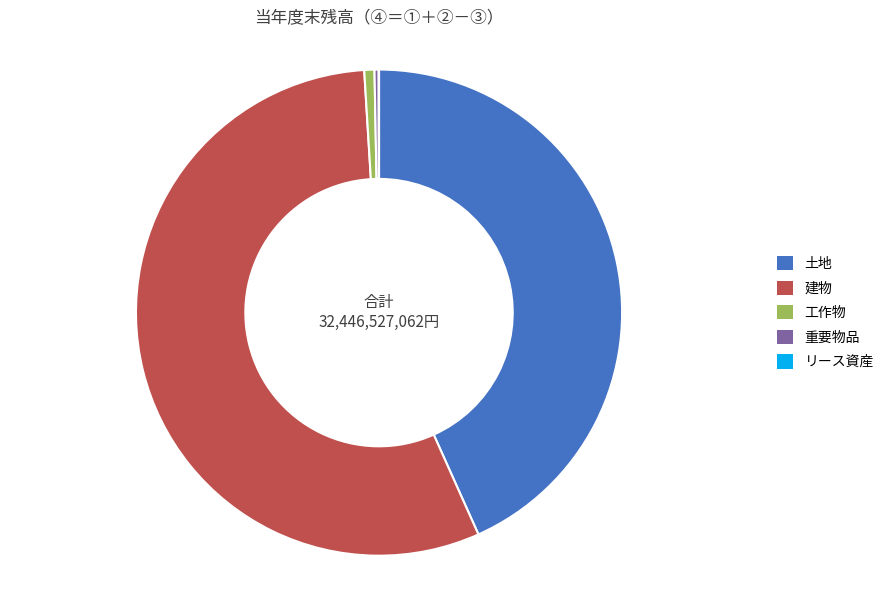

True or false: 土地 accounts for 57% of the total.

False